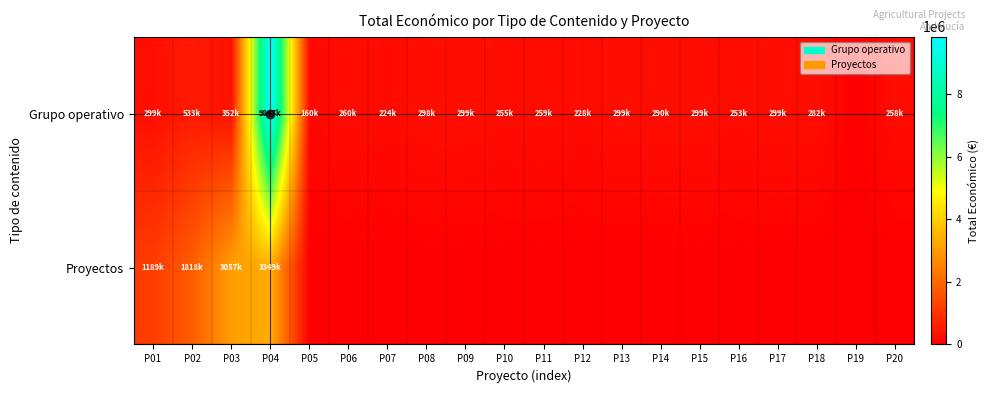

Which series has the largest total across all categories?

Grupo operativo